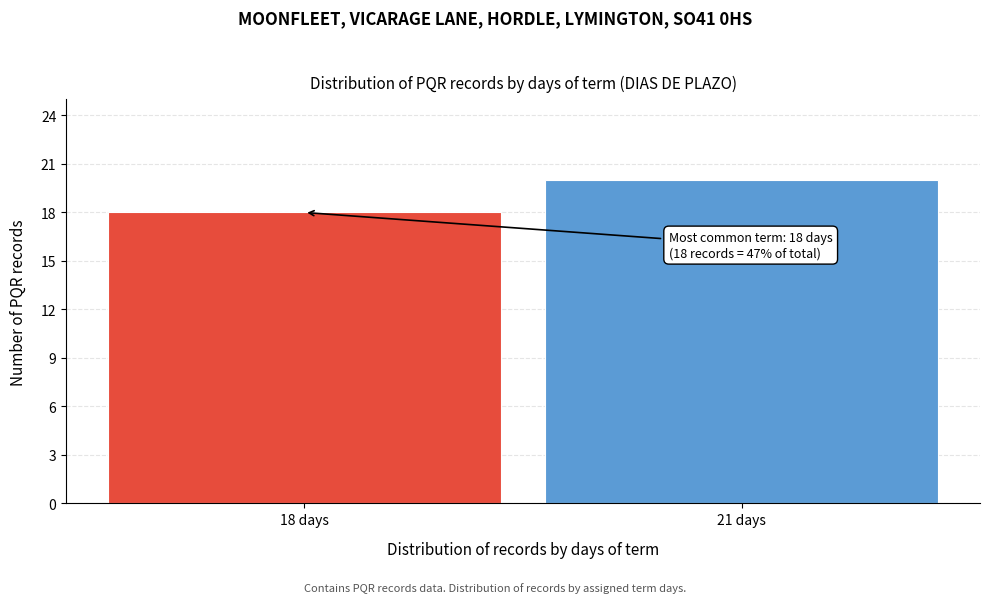

Reading left to right, list all the values displayed in this chart.

18 days=18	21 days=20